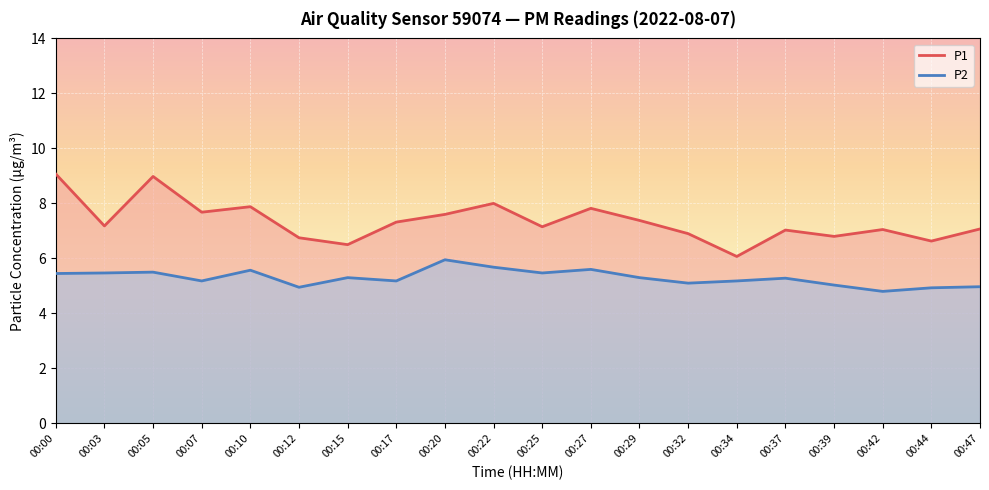

Is the value of P1 at 00:12 greater than the value of P2 at 00:00?

Yes